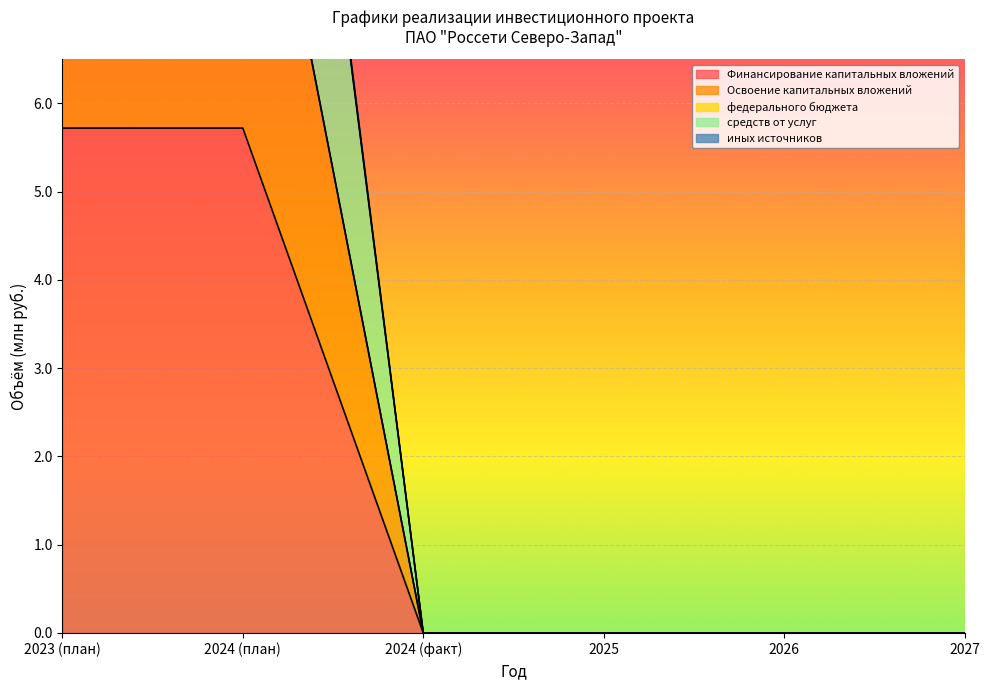

The value of Освоение капитальных вложений at 2024 (план) is 27.7. True or false?

False